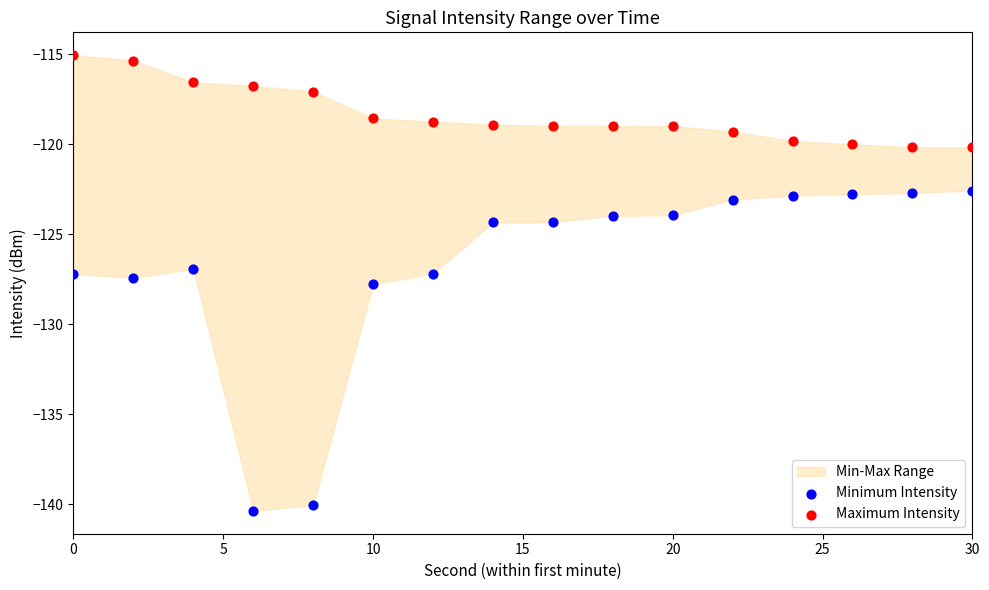

Across all data points, what is the range of X values (max minus min)?

30.0